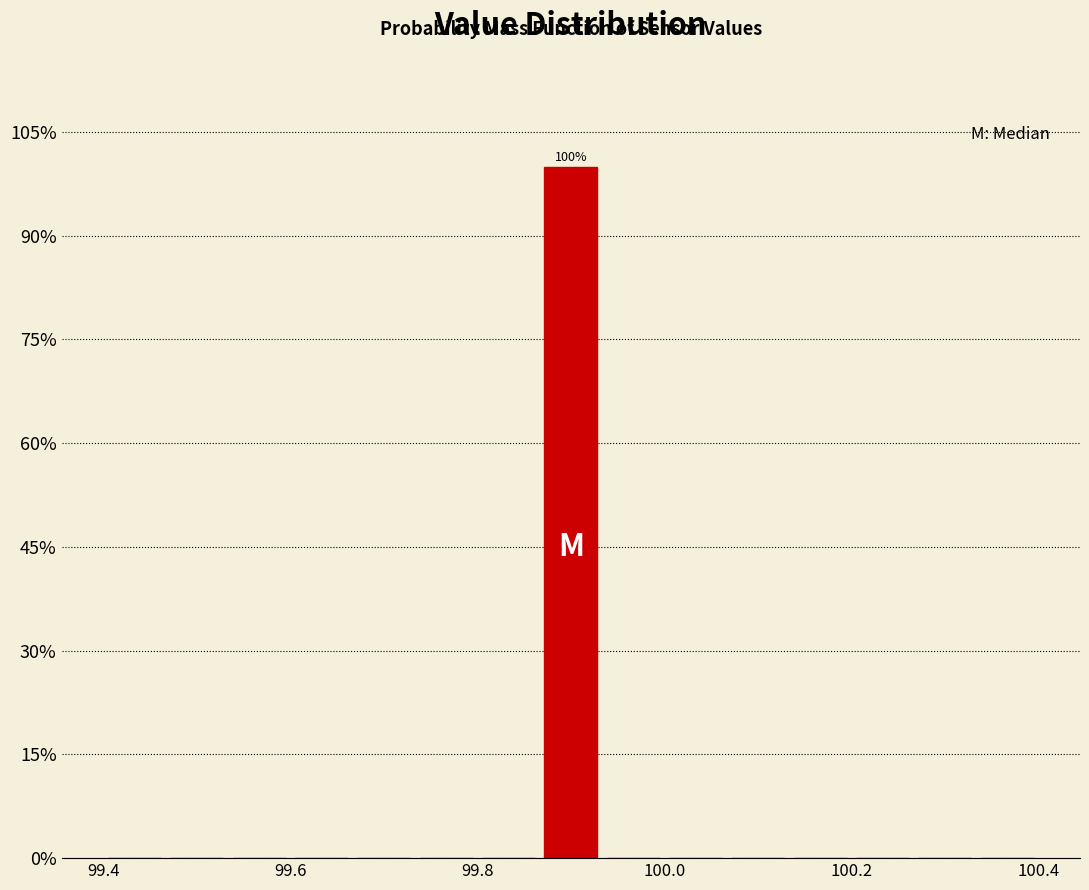

Around what value on the x-axis is the tallest bar? Give the approximate position of its centre, as read against the axis.

99.90